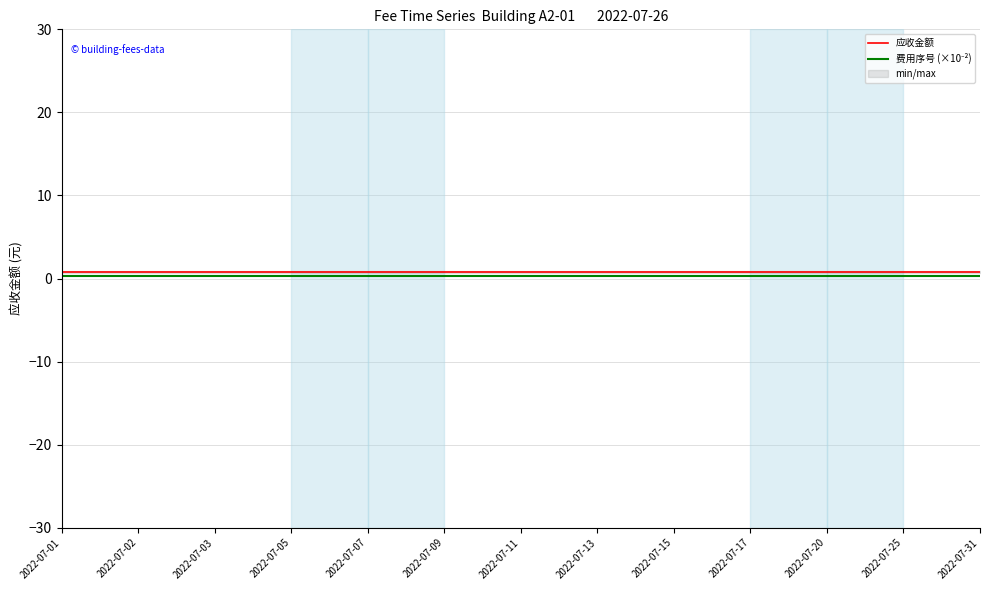

Reading left to right, transcribe all the data shown in this chart.

应收金额: 2022-07-01=0.8	2022-07-02=0.8	2022-07-03=0.8	2022-07-05=0.8	2022-07-07=0.8	2022-07-09=0.8	2022-07-11=0.8	2022-07-13=0.8	2022-07-15=0.8	2022-07-17=0.8	2022-07-20=0.8	2022-07-25=0.8	2022-07-31=0.8
费用序号 (×10⁻²): 2022-07-01=0.3	2022-07-02=0.3	2022-07-03=0.3	2022-07-05=0.3	2022-07-07=0.3	2022-07-09=0.3	2022-07-11=0.3	2022-07-13=0.3	2022-07-15=0.3	2022-07-17=0.3	2022-07-20=0.3	2022-07-25=0.3	2022-07-31=0.3